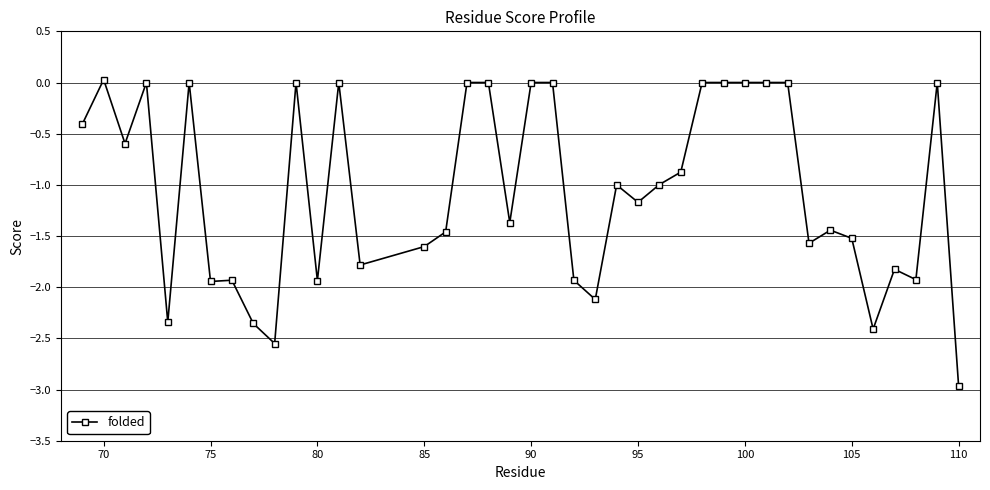

What is the average value?

-1.1